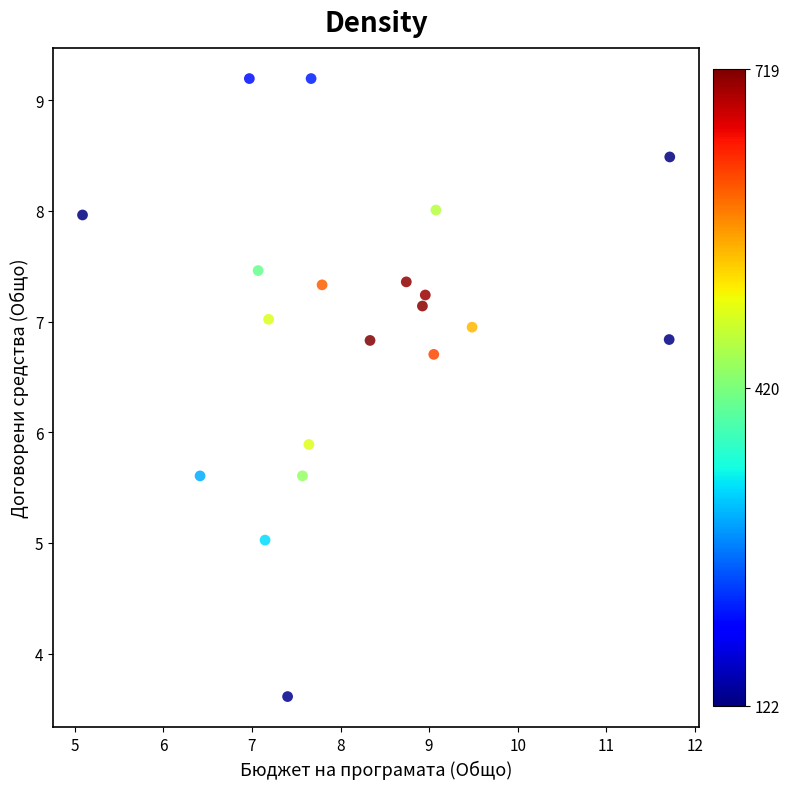

What is the range of Y values (max minus min)?

5.6